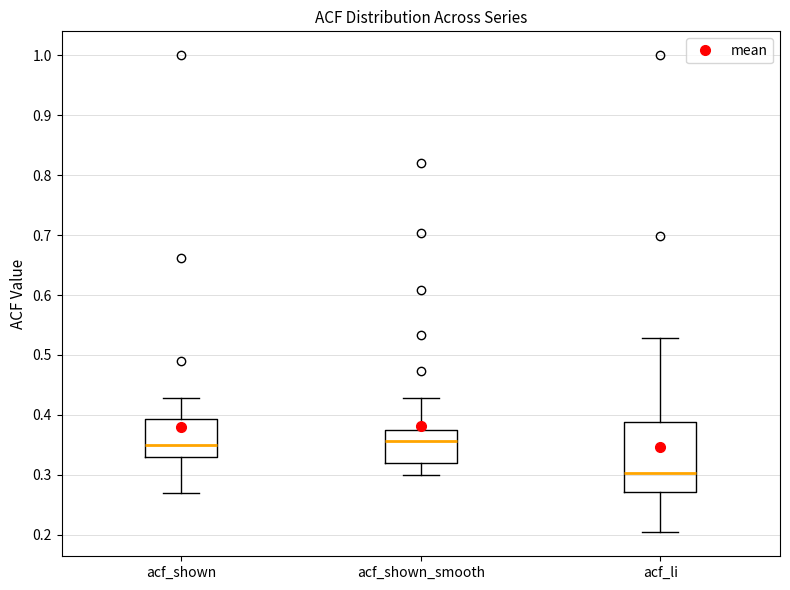

Reading left to right, read every box against the y-axis: the position of its median line, the range the box covers, and the ends of its whiskers. The values are not printed on the chart, so give them approximately, as read against the axis.

acf_shown: median 0.35, box 0.33 to 0.39, whiskers 0.27 to 0.43
acf_shown_smooth: median 0.36, box 0.32 to 0.38, whiskers 0.30 to 0.43
acf_li: median 0.30, box 0.27 to 0.39, whiskers 0.20 to 0.53